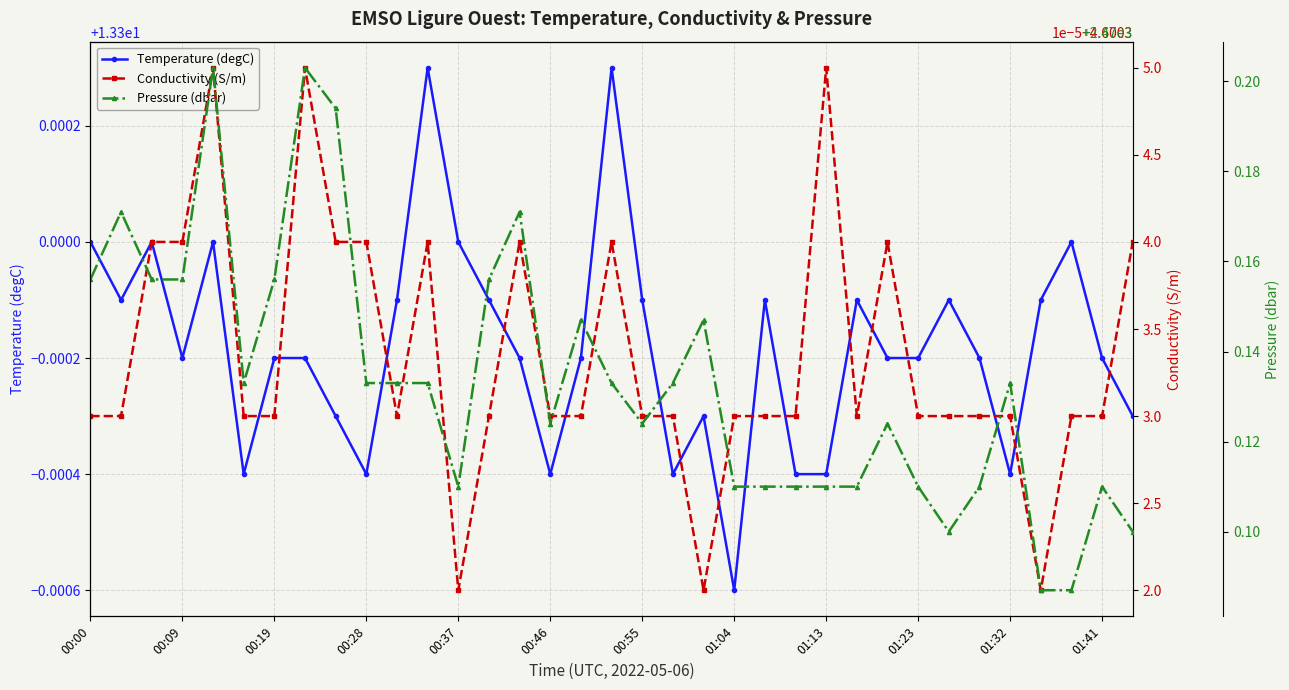

How many Temperature (degC) values are between 13 and 14?

35